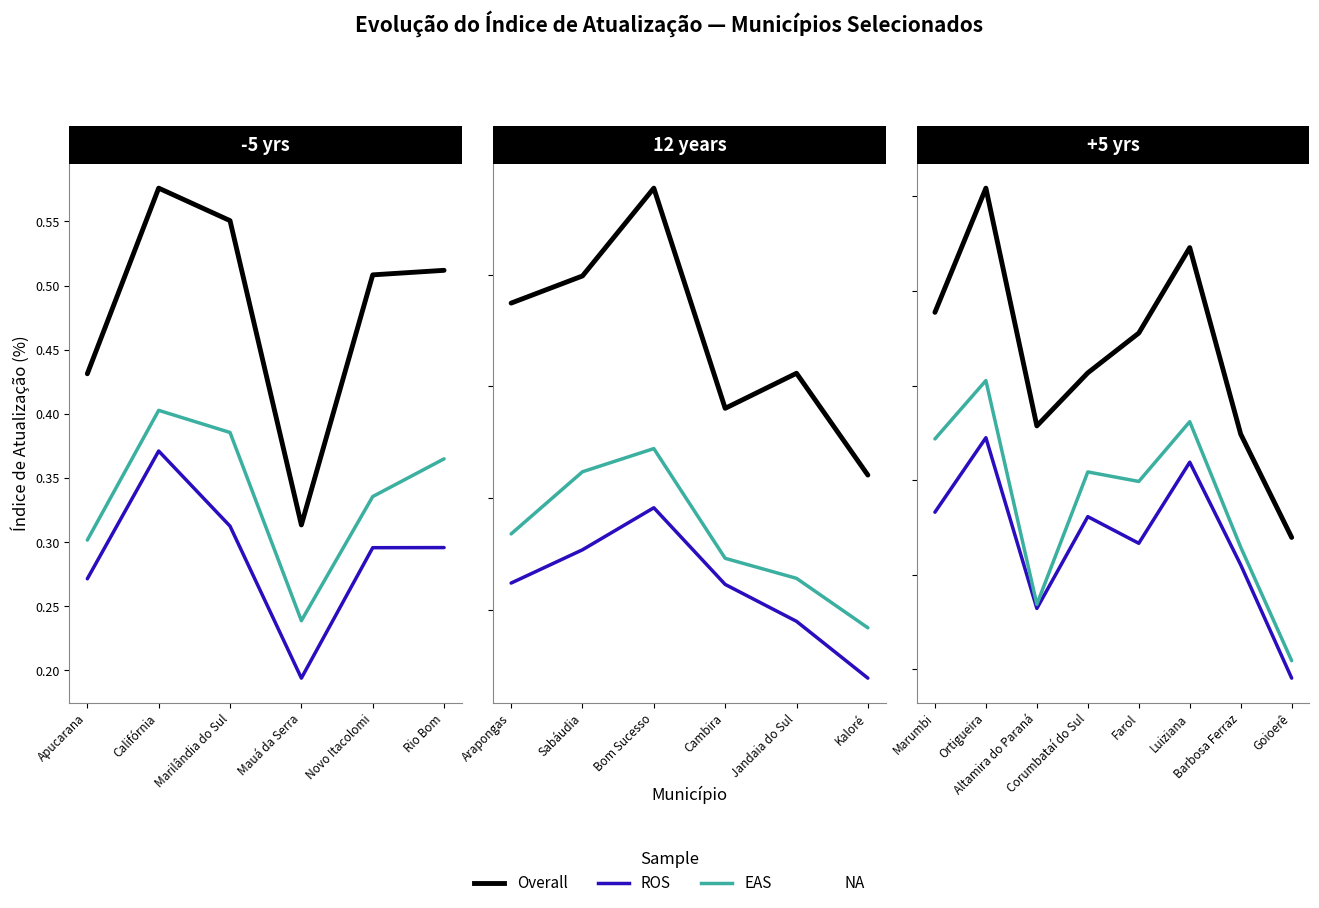

What is the value of the Overall point at the 5th from the left?

0.6